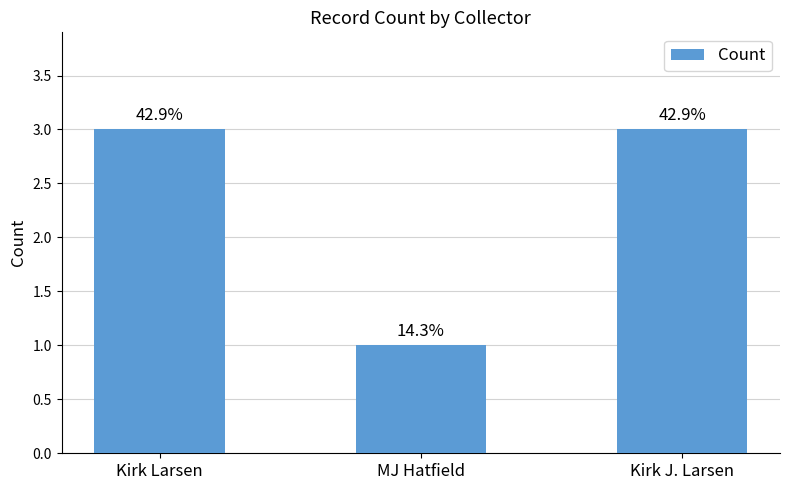

Are the bars horizontal?

No